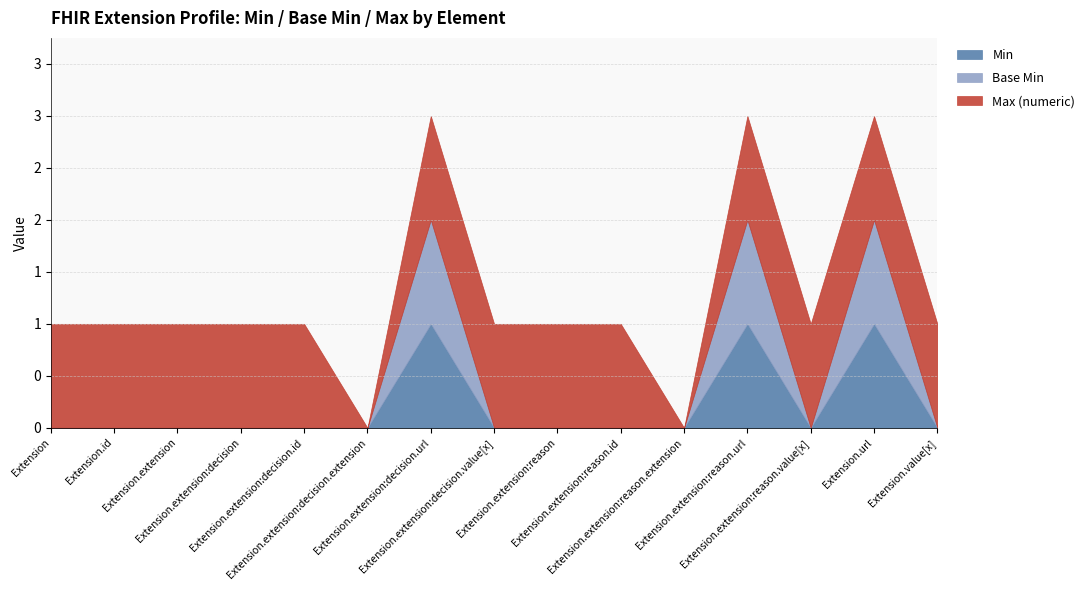

Reading right to left, extract all data points from this chart.

Min: Extension.value[x]=0	Extension.url=1	Extension.extension:reason.value[x]=0	Extension.extension:reason.url=1	Extension.extension:reason.extension=0	Extension.extension:reason.id=0	Extension.extension:reason=0	Extension.extension:decision.value[x]=0	Extension.extension:decision.url=1	Extension.extension:decision.extension=0	Extension.extension:decision.id=0	Extension.extension:decision=0	Extension.extension=0	Extension.id=0	Extension=0
Base Min: Extension.value[x]=0	Extension.url=1	Extension.extension:reason.value[x]=0	Extension.extension:reason.url=1	Extension.extension:reason.extension=0	Extension.extension:reason.id=0	Extension.extension:reason=0	Extension.extension:decision.value[x]=0	Extension.extension:decision.url=1	Extension.extension:decision.extension=0	Extension.extension:decision.id=0	Extension.extension:decision=0	Extension.extension=0	Extension.id=0	Extension=0
Max (numeric): Extension.value[x]=1	Extension.url=1	Extension.extension:reason.value[x]=1	Extension.extension:reason.url=1	Extension.extension:reason.extension=0	Extension.extension:reason.id=1	Extension.extension:reason=1	Extension.extension:decision.value[x]=1	Extension.extension:decision.url=1	Extension.extension:decision.extension=0	Extension.extension:decision.id=1	Extension.extension:decision=1	Extension.extension=1	Extension.id=1	Extension=1